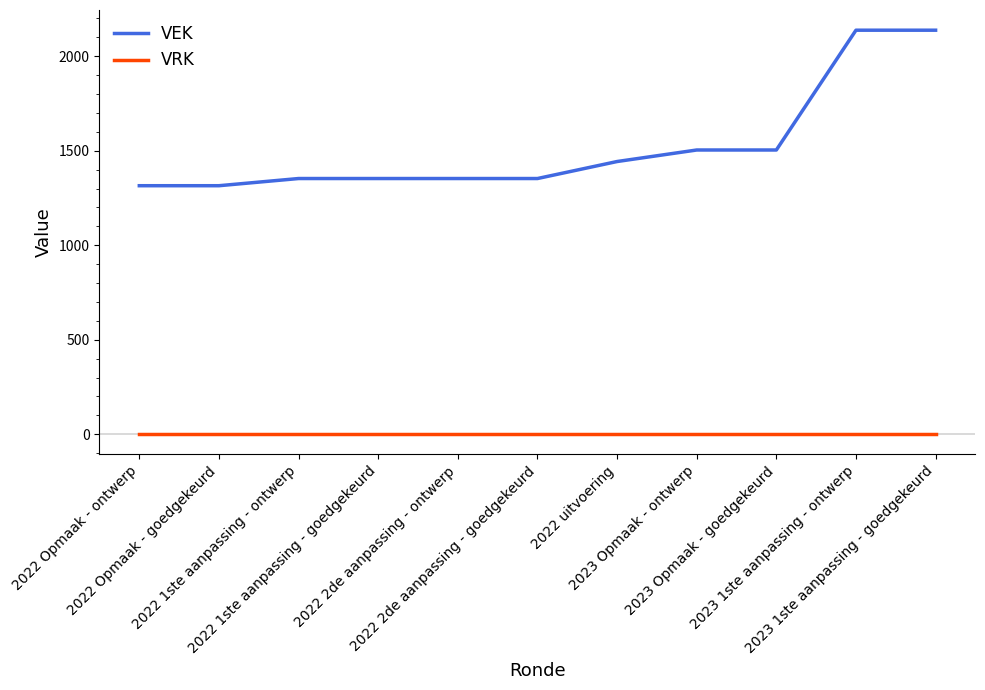

What is the difference between the maximum and minimum values in the VEK series?

823